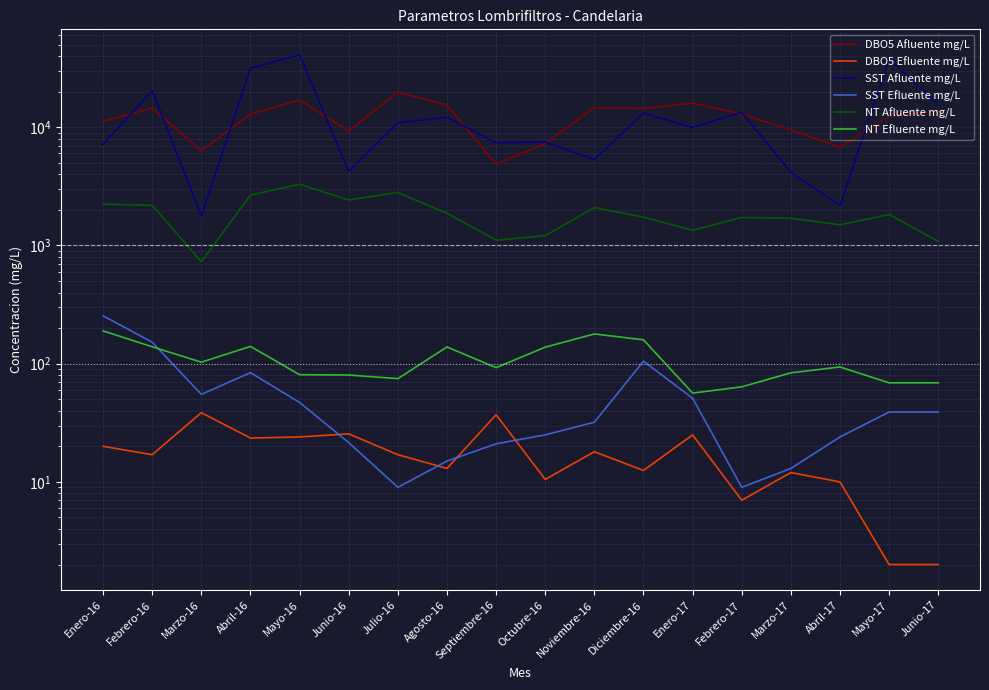

Is it true that DBO5 Efluente mg/L equals 26.1 at Julio-16?

False